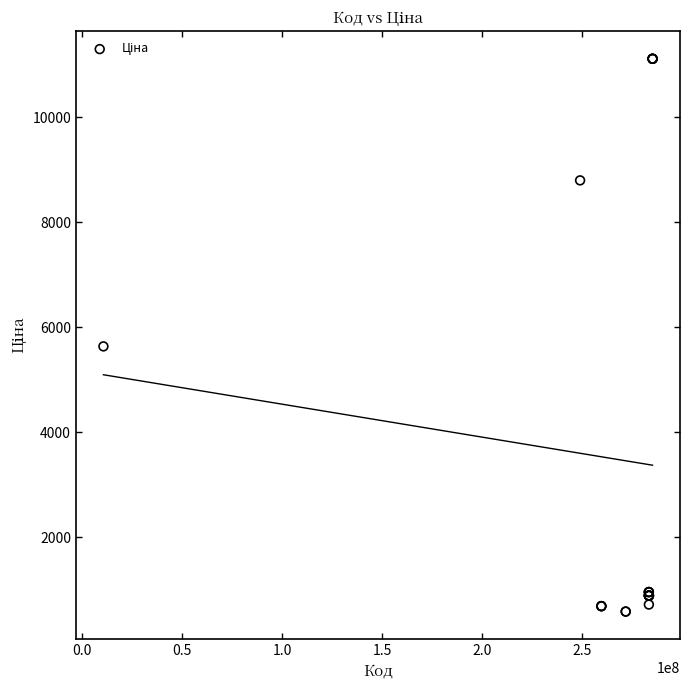

What Y value in the scatter plot is closest to 5849?

5636.0